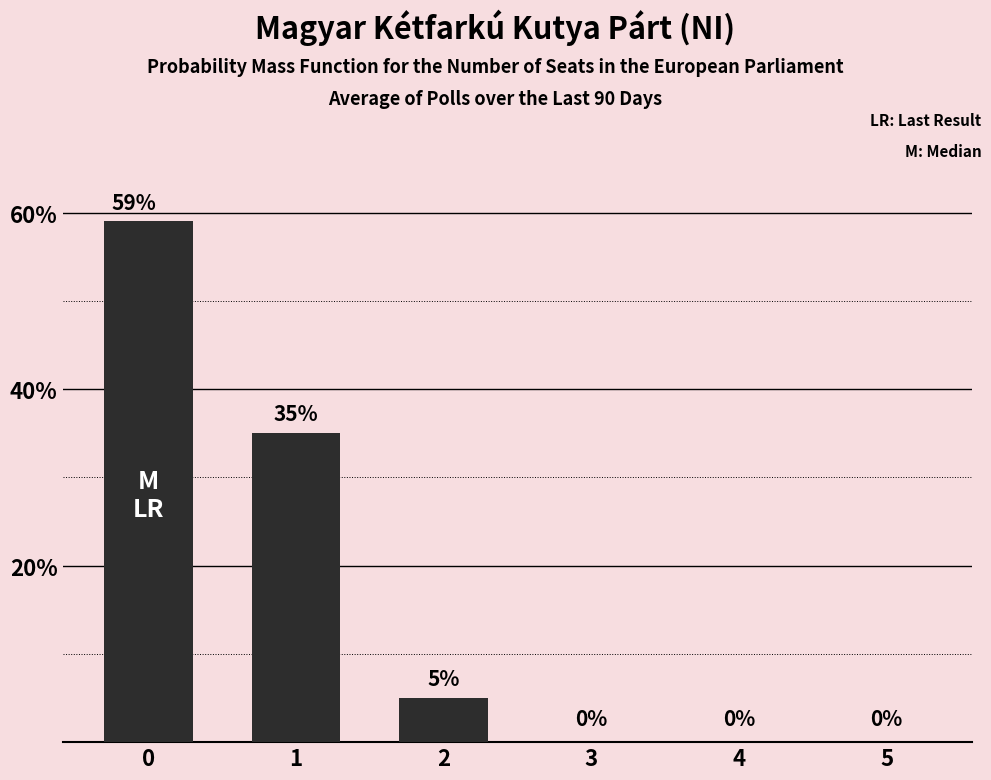

True or false: the data shows 2 at 2.

False